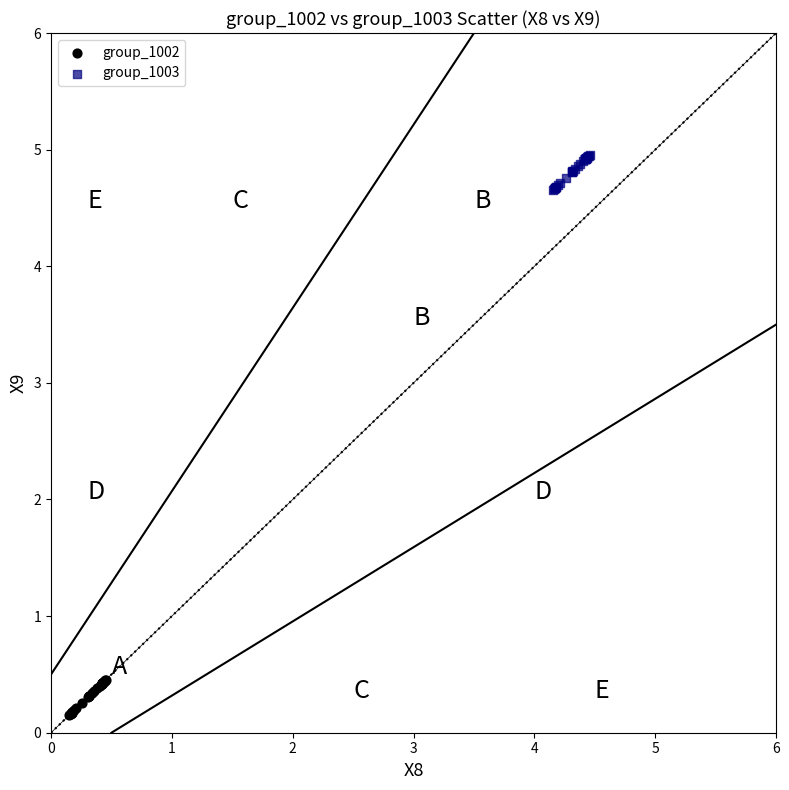

Which series contains the highest Y value?

group_1003